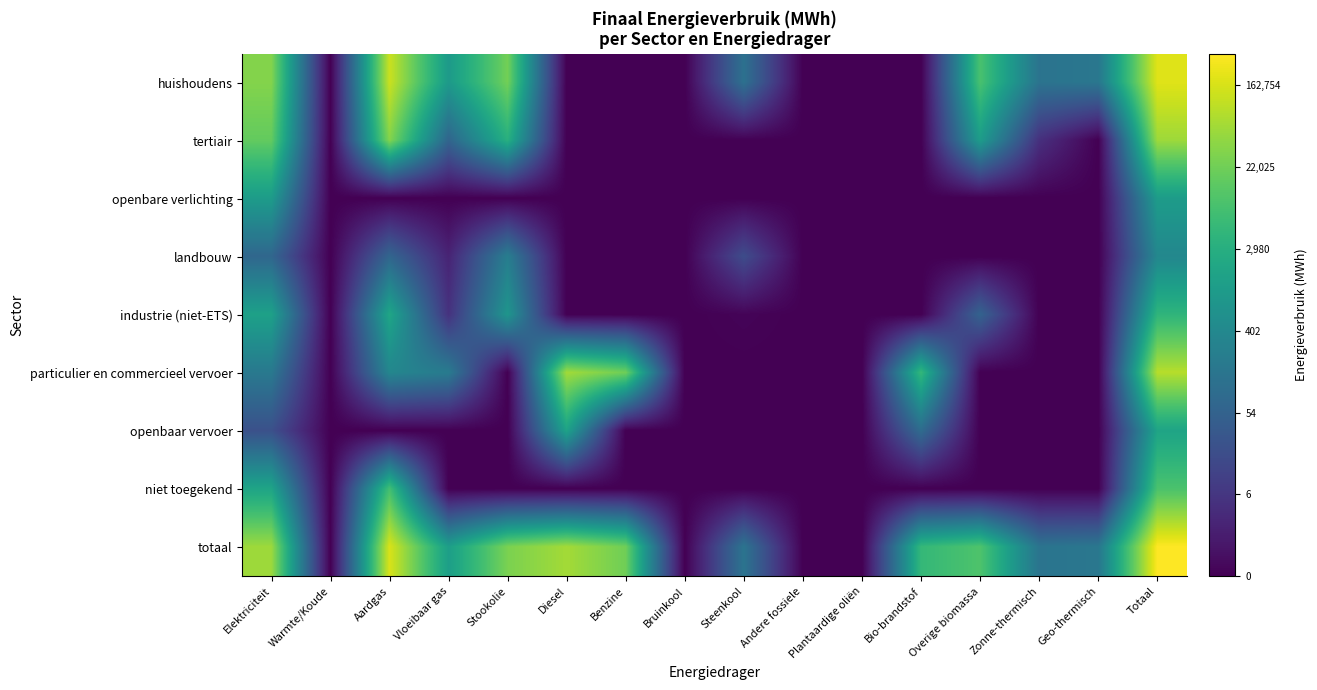

Reading left to right, list all the values displayed in this chart.

huishoudens: Elektriciteit=10.4	Warmte/Koude=0.0	Aardgas=11.7	Vloeibaar gas=6.9	Stookolie=10.1	Diesel=0.0	Benzine=0.0	Bruinkool=0.0	Steenkool=4.8	Andere fossiele=0.0	Plantaardige oliën=0.0	Bio-brandstof=0.0	Overige biomassa=9.1	Zonne-thermisch=4.9	Geo-thermisch=5.1	Totaal=12.2
tertiair: Elektriciteit=9.7	Warmte/Koude=0.0	Aardgas=10.4	Vloeibaar gas=4.1	Stookolie=8.1	Diesel=0.0	Benzine=0.0	Bruinkool=0.0	Steenkool=0.0	Andere fossiele=0.0	Plantaardige oliën=0.0	Bio-brandstof=0.0	Overige biomassa=7.1	Zonne-thermisch=1.8	Geo-thermisch=0.0	Totaal=10.9
openbare verlichting: Elektriciteit=7.0	Warmte/Koude=0.0	Aardgas=0.0	Vloeibaar gas=0.0	Stookolie=0.0	Diesel=0.0	Benzine=0.0	Bruinkool=0.0	Steenkool=0.0	Andere fossiele=0.0	Plantaardige oliën=0.0	Bio-brandstof=0.0	Overige biomassa=0.0	Zonne-thermisch=0.0	Geo-thermisch=0.0	Totaal=7.0
landbouw: Elektriciteit=4.2	Warmte/Koude=0.0	Aardgas=4.2	Vloeibaar gas=1.3	Stookolie=5.4	Diesel=0.0	Benzine=0.0	Bruinkool=0.0	Steenkool=2.9	Andere fossiele=0.0	Plantaardige oliën=0.0	Bio-brandstof=0.0	Overige biomassa=0.0	Zonne-thermisch=0.0	Geo-thermisch=0.0	Totaal=5.9
industrie (niet-ETS): Elektriciteit=7.3	Warmte/Koude=0.0	Aardgas=7.6	Vloeibaar gas=1.8	Stookolie=6.7	Diesel=0.0	Benzine=0.0	Bruinkool=0.0	Steenkool=0.1	Andere fossiele=0.0	Plantaardige oliën=0.0	Bio-brandstof=0.0	Overige biomassa=4.0	Zonne-thermisch=0.0	Geo-thermisch=0.0	Totaal=8.3
particulier en commercieel vervoer: Elektriciteit=5.2	Warmte/Koude=0.0	Aardgas=5.9	Vloeibaar gas=5.3	Stookolie=0.0	Diesel=11.0	Benzine=10.0	Bruinkool=0.0	Steenkool=0.0	Andere fossiele=0.0	Plantaardige oliën=0.0	Bio-brandstof=8.5	Overige biomassa=0.0	Zonne-thermisch=0.0	Geo-thermisch=0.0	Totaal=11.4
openbaar vervoer: Elektriciteit=3.2	Warmte/Koude=0.0	Aardgas=0.0	Vloeibaar gas=0.0	Stookolie=0.0	Diesel=7.4	Benzine=0.0	Bruinkool=0.0	Steenkool=0.0	Andere fossiele=0.0	Plantaardige oliën=0.0	Bio-brandstof=4.5	Overige biomassa=0.0	Zonne-thermisch=0.0	Geo-thermisch=0.0	Totaal=7.4
niet toegekend: Elektriciteit=7.5	Warmte/Koude=0.0	Aardgas=8.9	Vloeibaar gas=0.0	Stookolie=0.0	Diesel=0.0	Benzine=0.0	Bruinkool=0.0	Steenkool=0.0	Andere fossiele=0.0	Plantaardige oliën=0.0	Bio-brandstof=0.0	Overige biomassa=0.0	Zonne-thermisch=0.0	Geo-thermisch=0.0	Totaal=9.2
totaal: Elektriciteit=10.9	Warmte/Koude=0.0	Aardgas=12.0	Vloeibaar gas=7.2	Stookolie=10.2	Diesel=11.0	Benzine=10.0	Bruinkool=0.0	Steenkool=4.9	Andere fossiele=0.0	Plantaardige oliën=0.0	Bio-brandstof=8.5	Overige biomassa=9.2	Zonne-thermisch=4.9	Geo-thermisch=5.1	Totaal=12.8